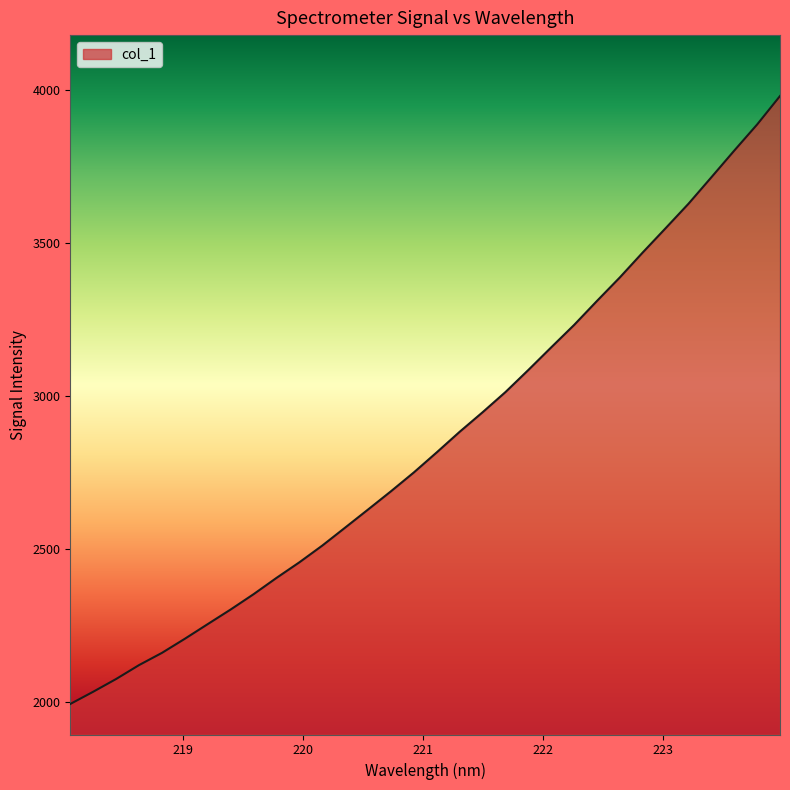

What is the sum of all values?

91365.6